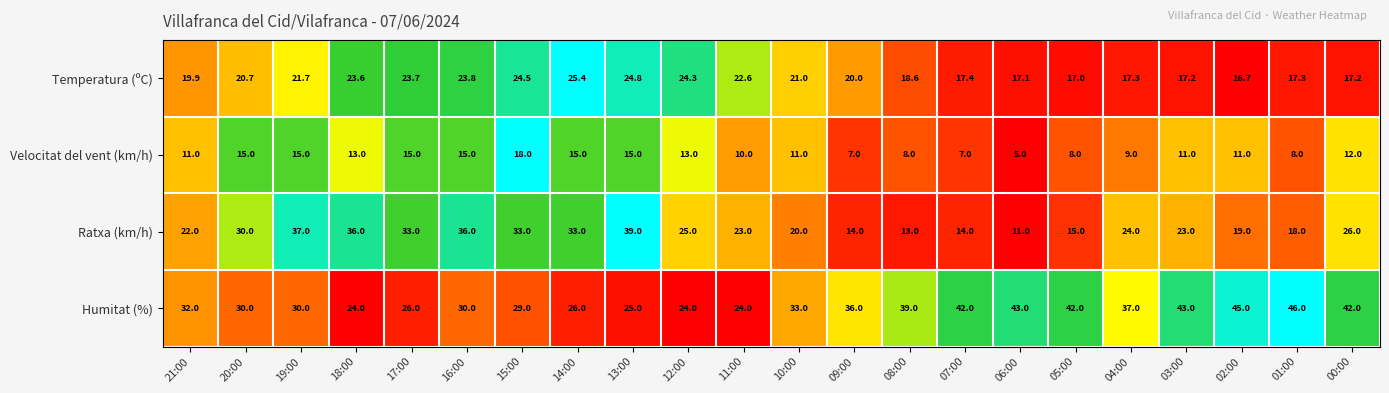

Rank the series at 11:00 from lowest to highest value.

Velocitat del vent (km/h), Temperatura (ºC), Ratxa (km/h), Humitat (%)